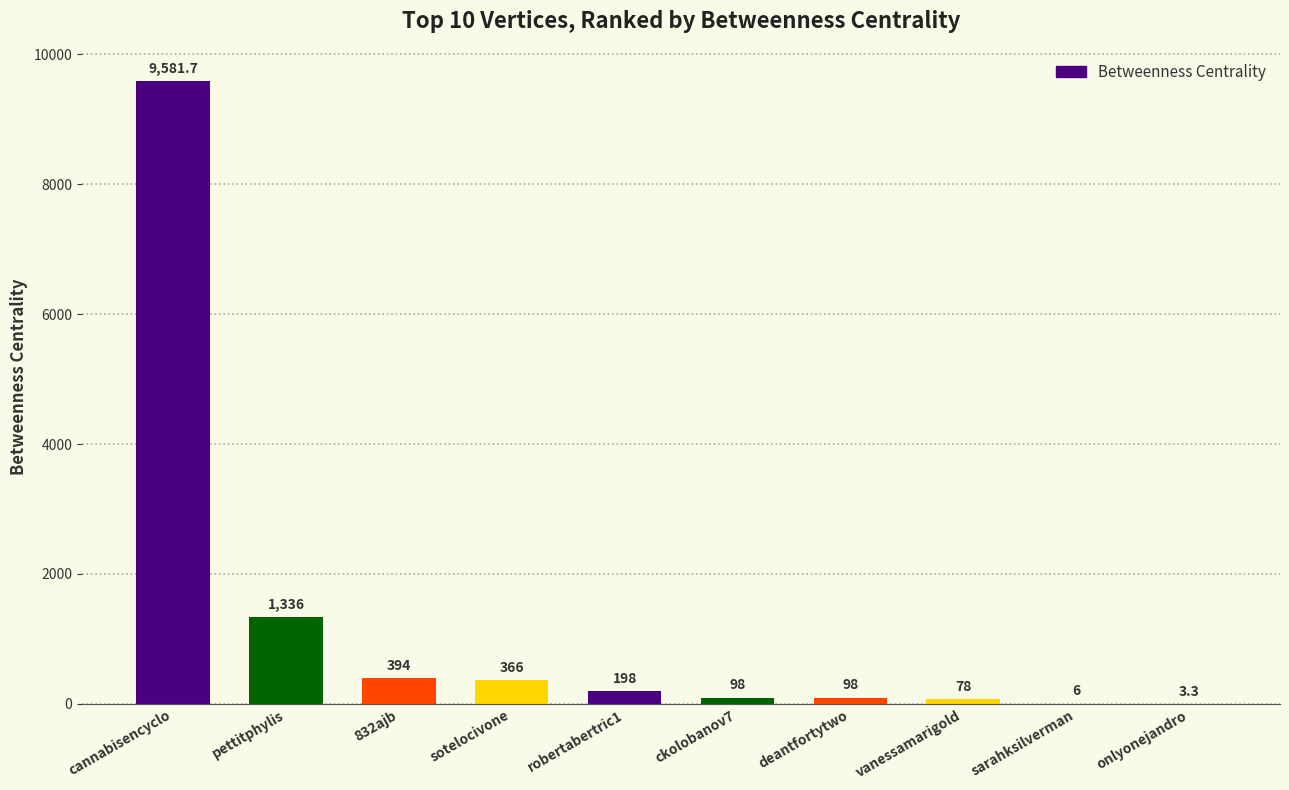

Count the number of categories in the chart.

10